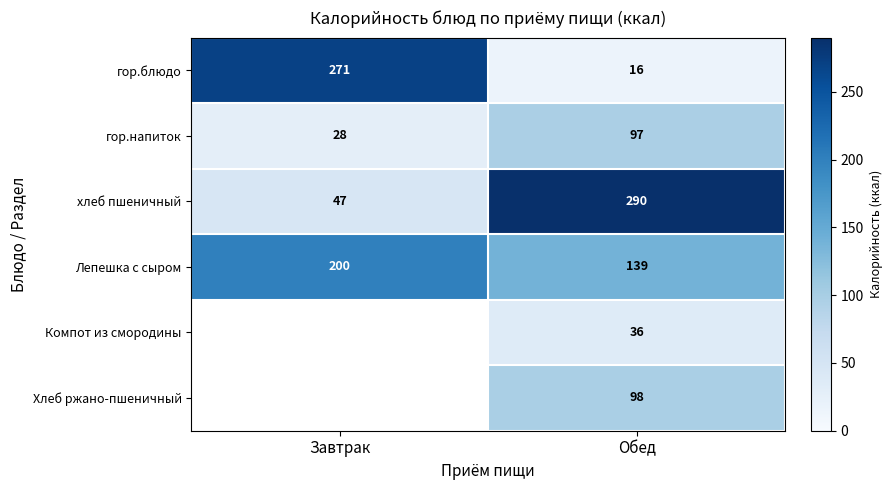

At which category does the chart reach its minimum across all series?

Обед